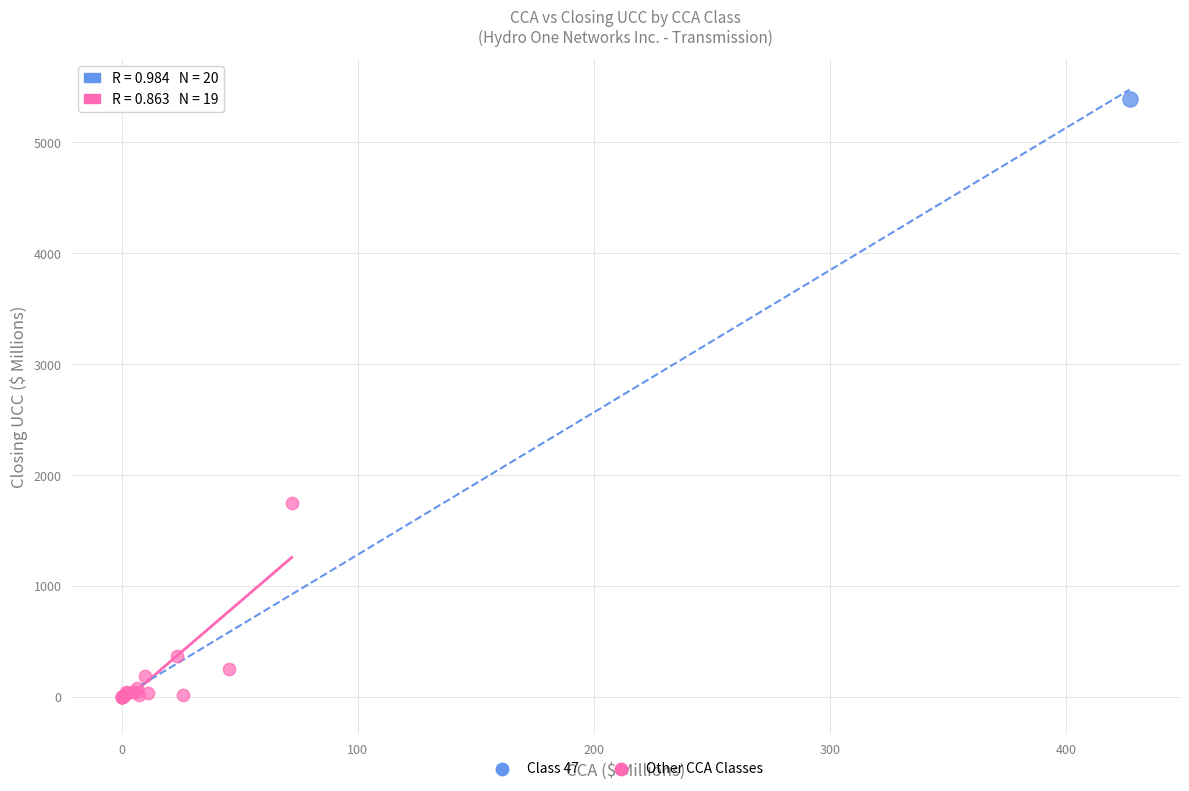

What are all the series names shown in the legend?

Class 47, Other CCA Classes